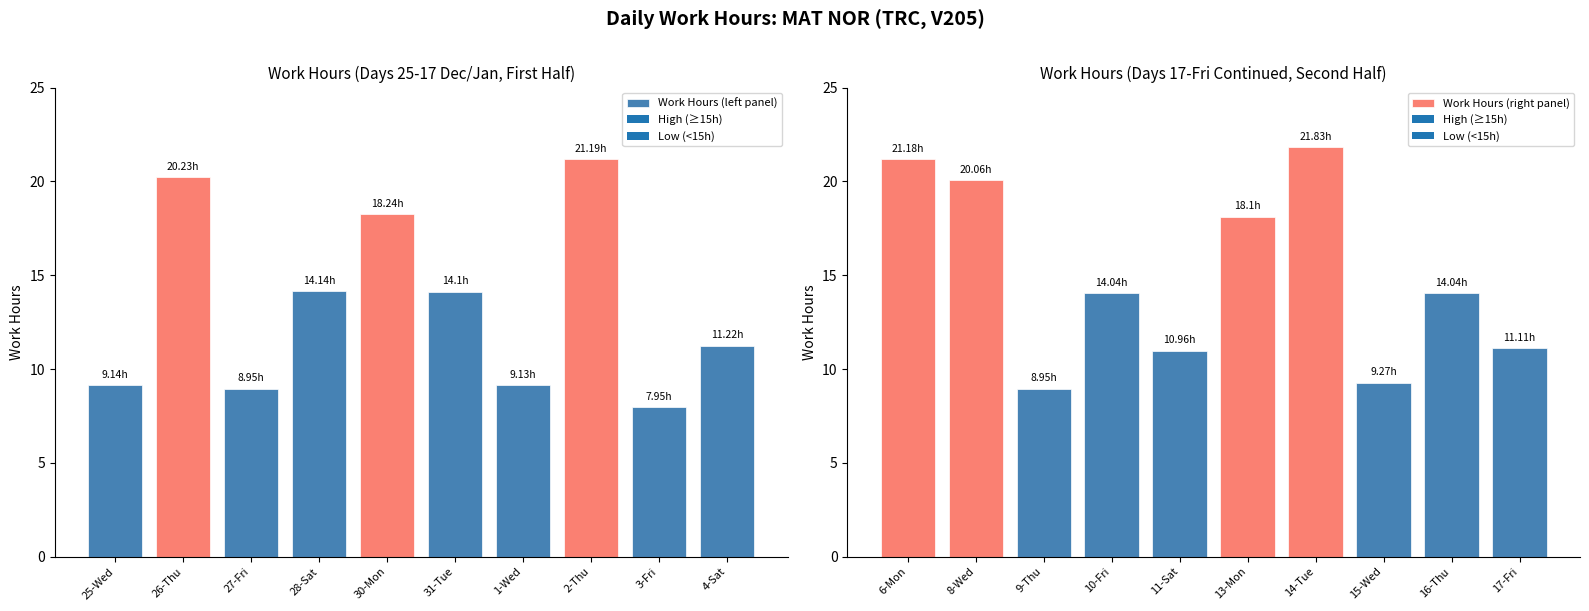

Between 30-Mon and 28-Sat, which is larger?

30-Mon